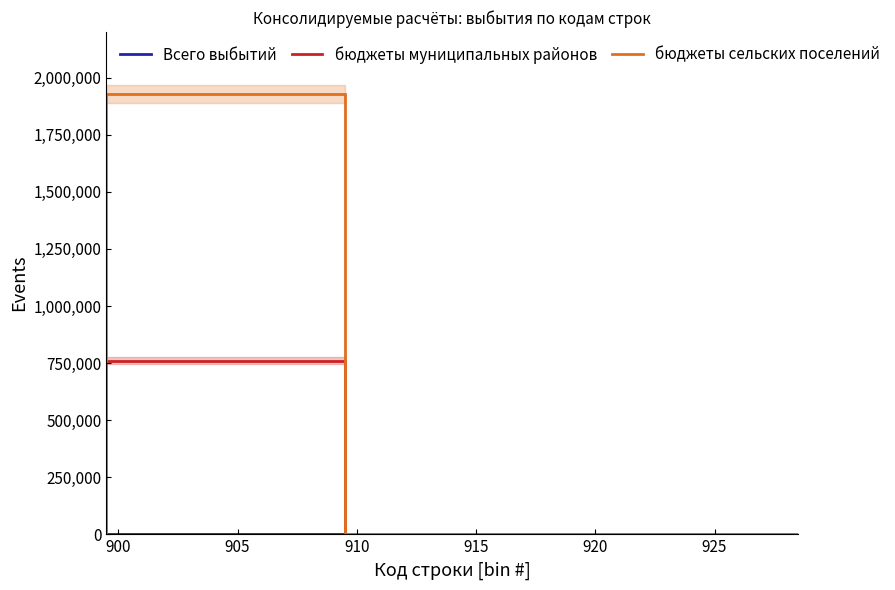

Rank the categories by бюджеты муниципальных районов value from lowest to highest.

910, 911, 912, 913, 914, 915, 916, 917, 918, 919, 920, 921, 922, 923, 924, 925, 926, 927, 928, 900